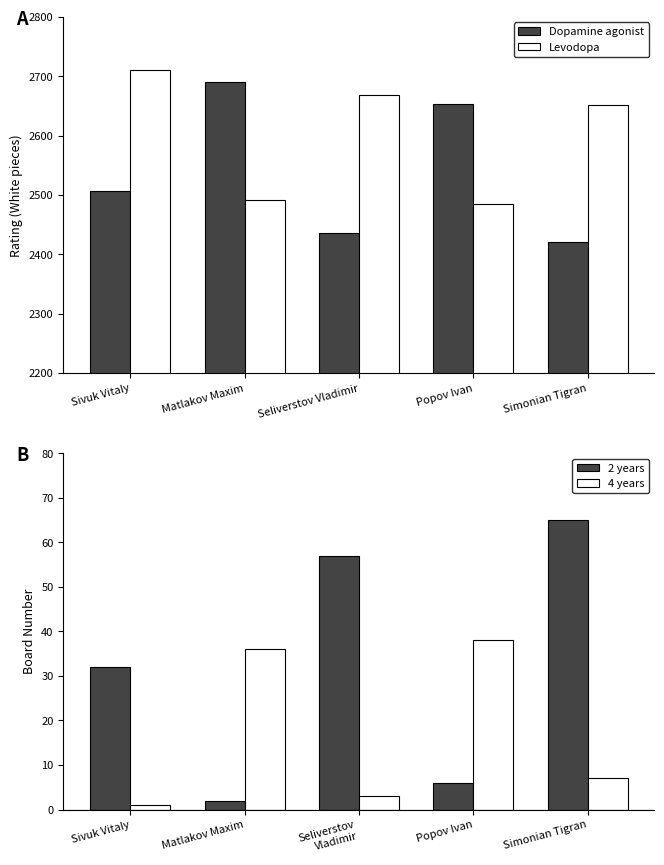

What is the difference between the maximum and minimum values in the 2 years series?

63